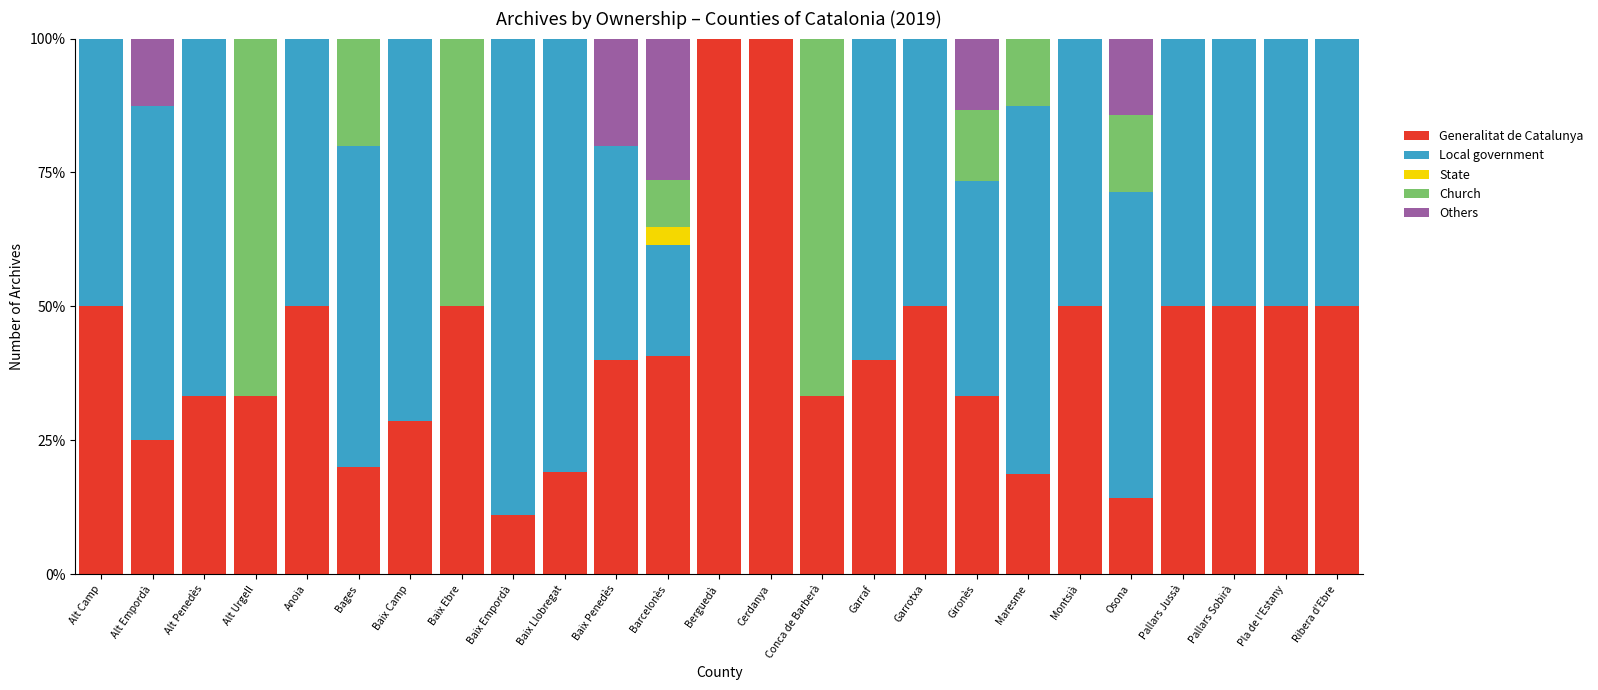

What are all the series names shown in the legend?

Generalitat de Catalunya, Local government, State, Church, Others